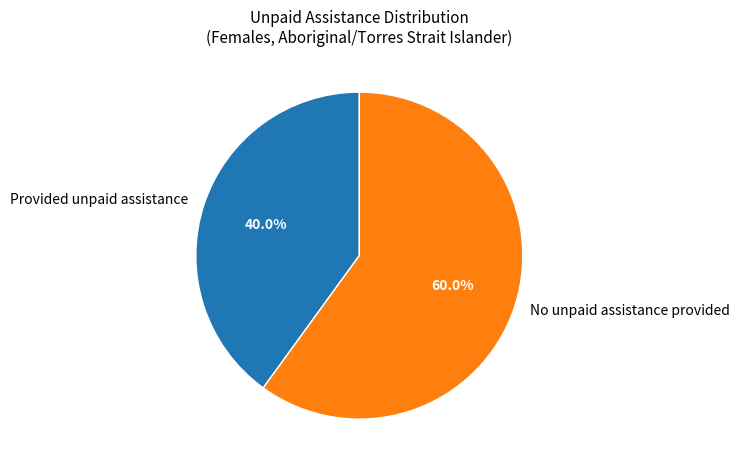

Combined, do Provided unpaid assistance and No unpaid assistance provided account for over 50%?

Yes